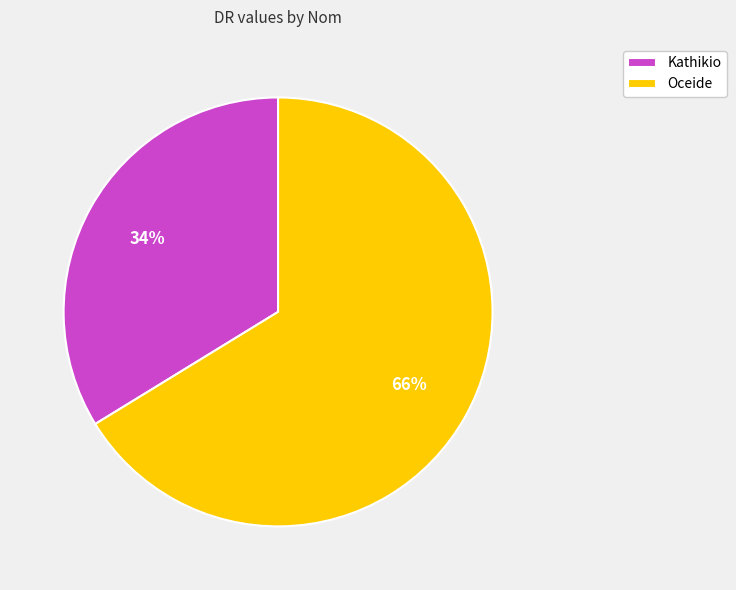

Is it true that Kathikio is 24% of the pie?

False